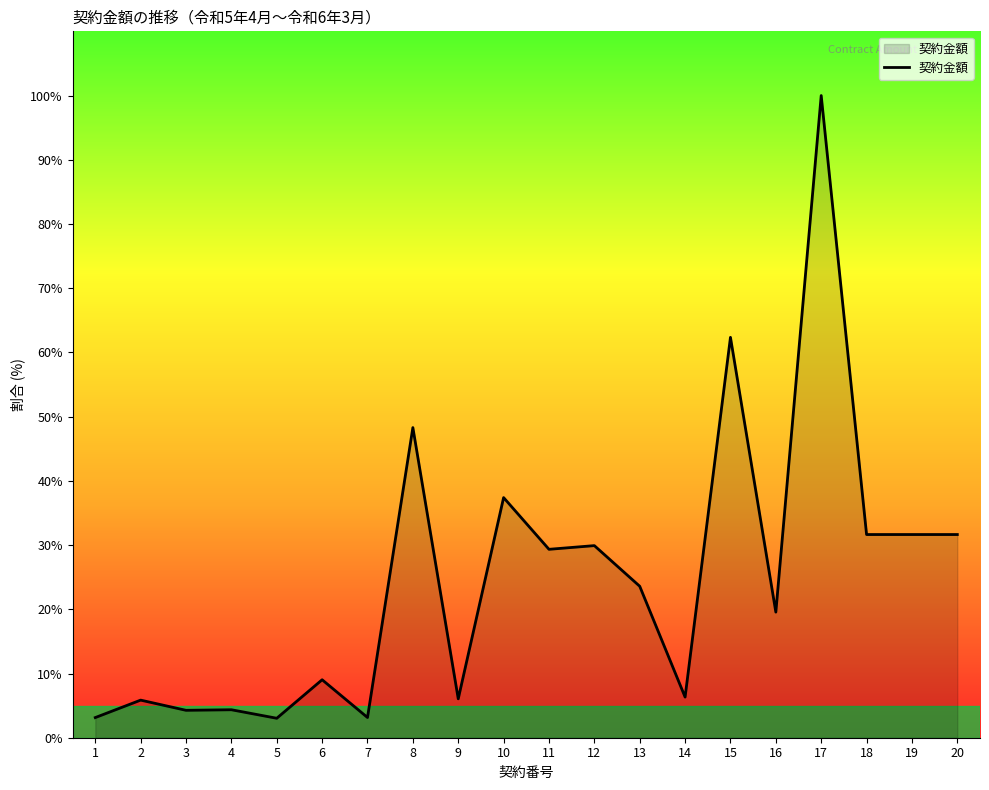

Does the chart display data point markers on the line(s)?

No